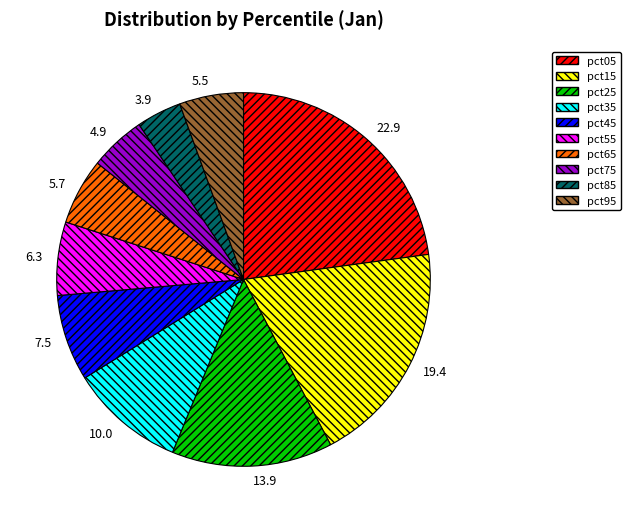

Does pct75 account for over 50% of the chart?

No